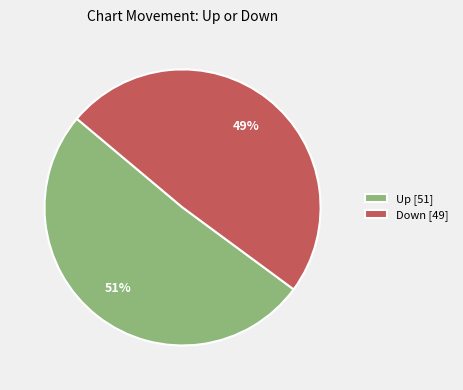

Which category has the smallest portion of the pie?

Down [49]